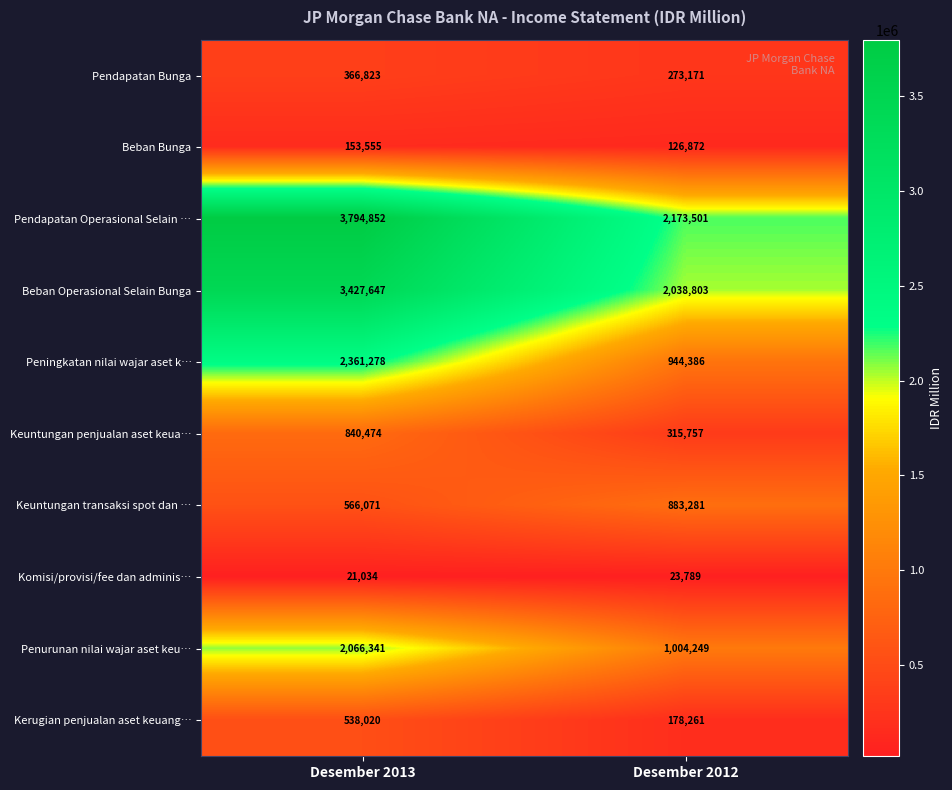

What is the sum of all Komisi/provisi/fee dan adminis… values?

44823